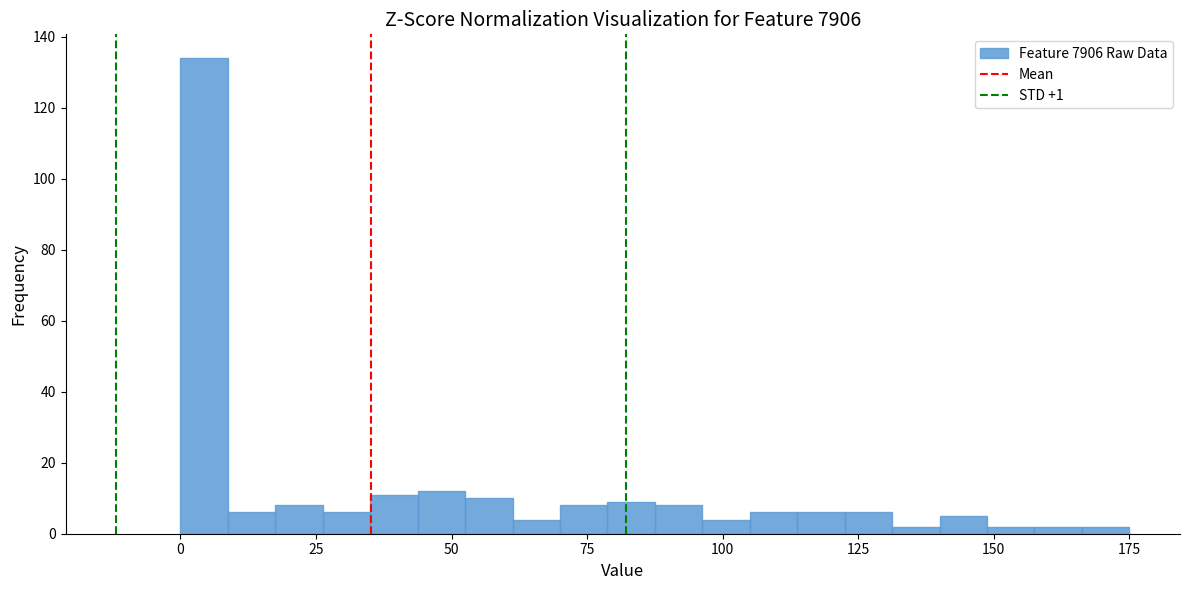

Around what value on the x-axis is the tallest bar? Give the approximate position of its centre, as read against the axis.

5